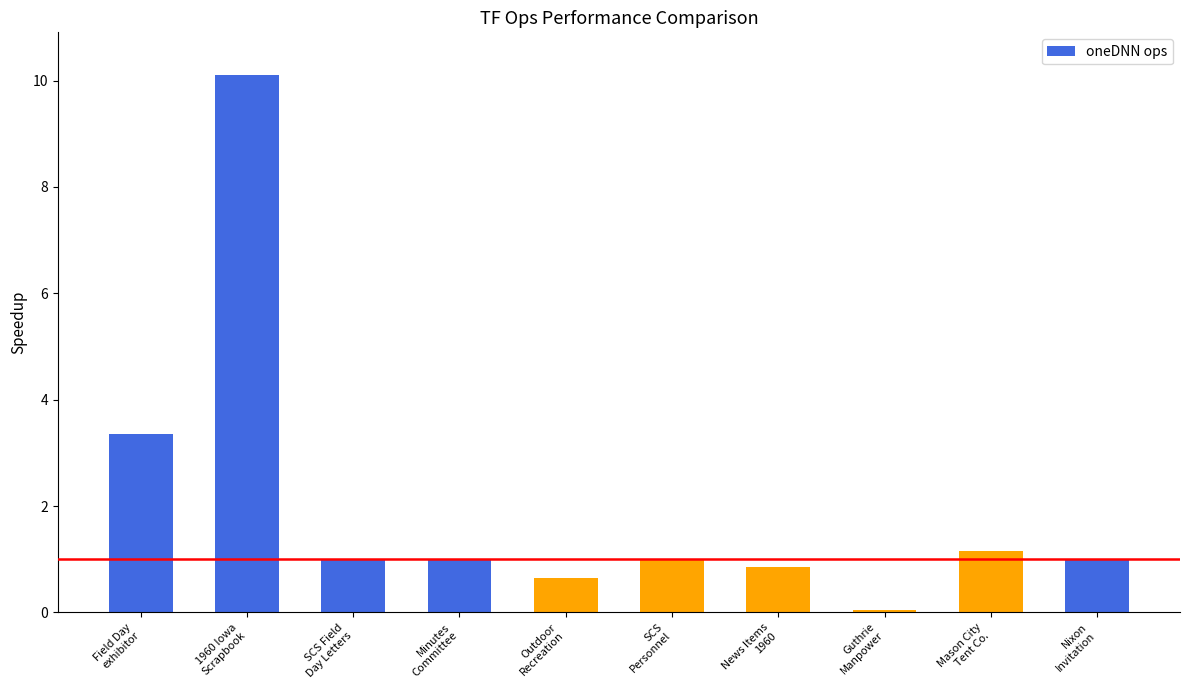

How many categories are shown in the chart?

10